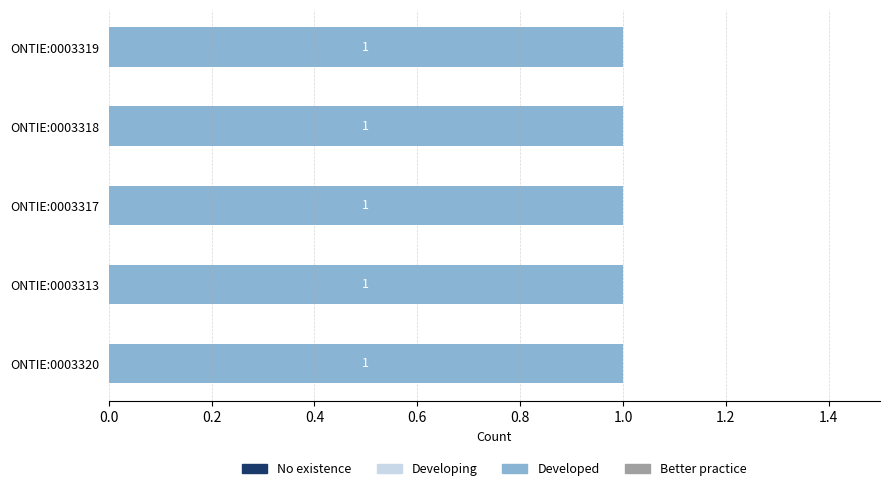

True or false: assertion has a value of 0 at ONTIE:0003318.

False